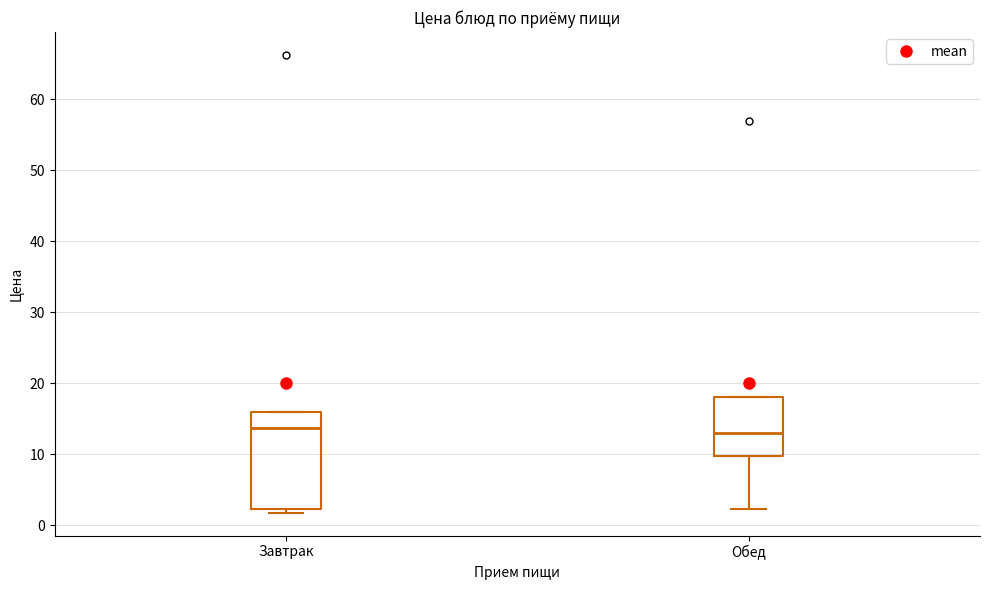

Where does the median line of the box for Завтрак sit on the y-axis? The values are not printed on the chart, so give them approximately, as read against the axis.

14